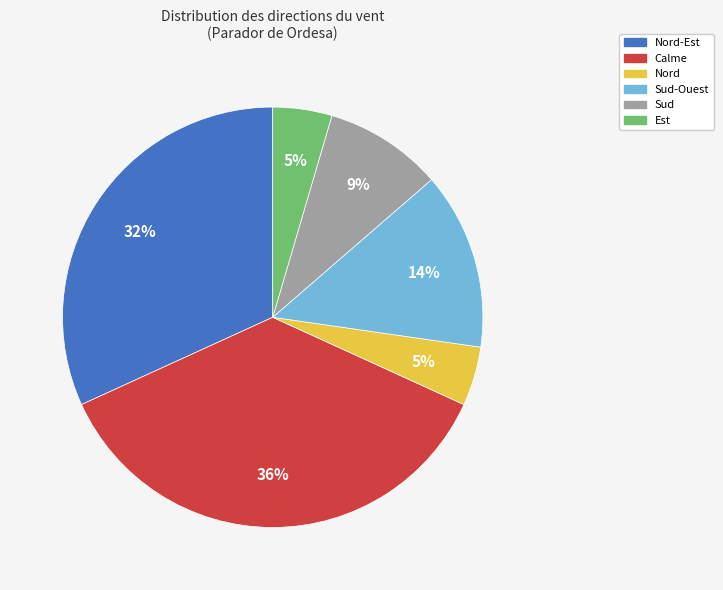

Is there any slice that represents more than half of the pie?

No